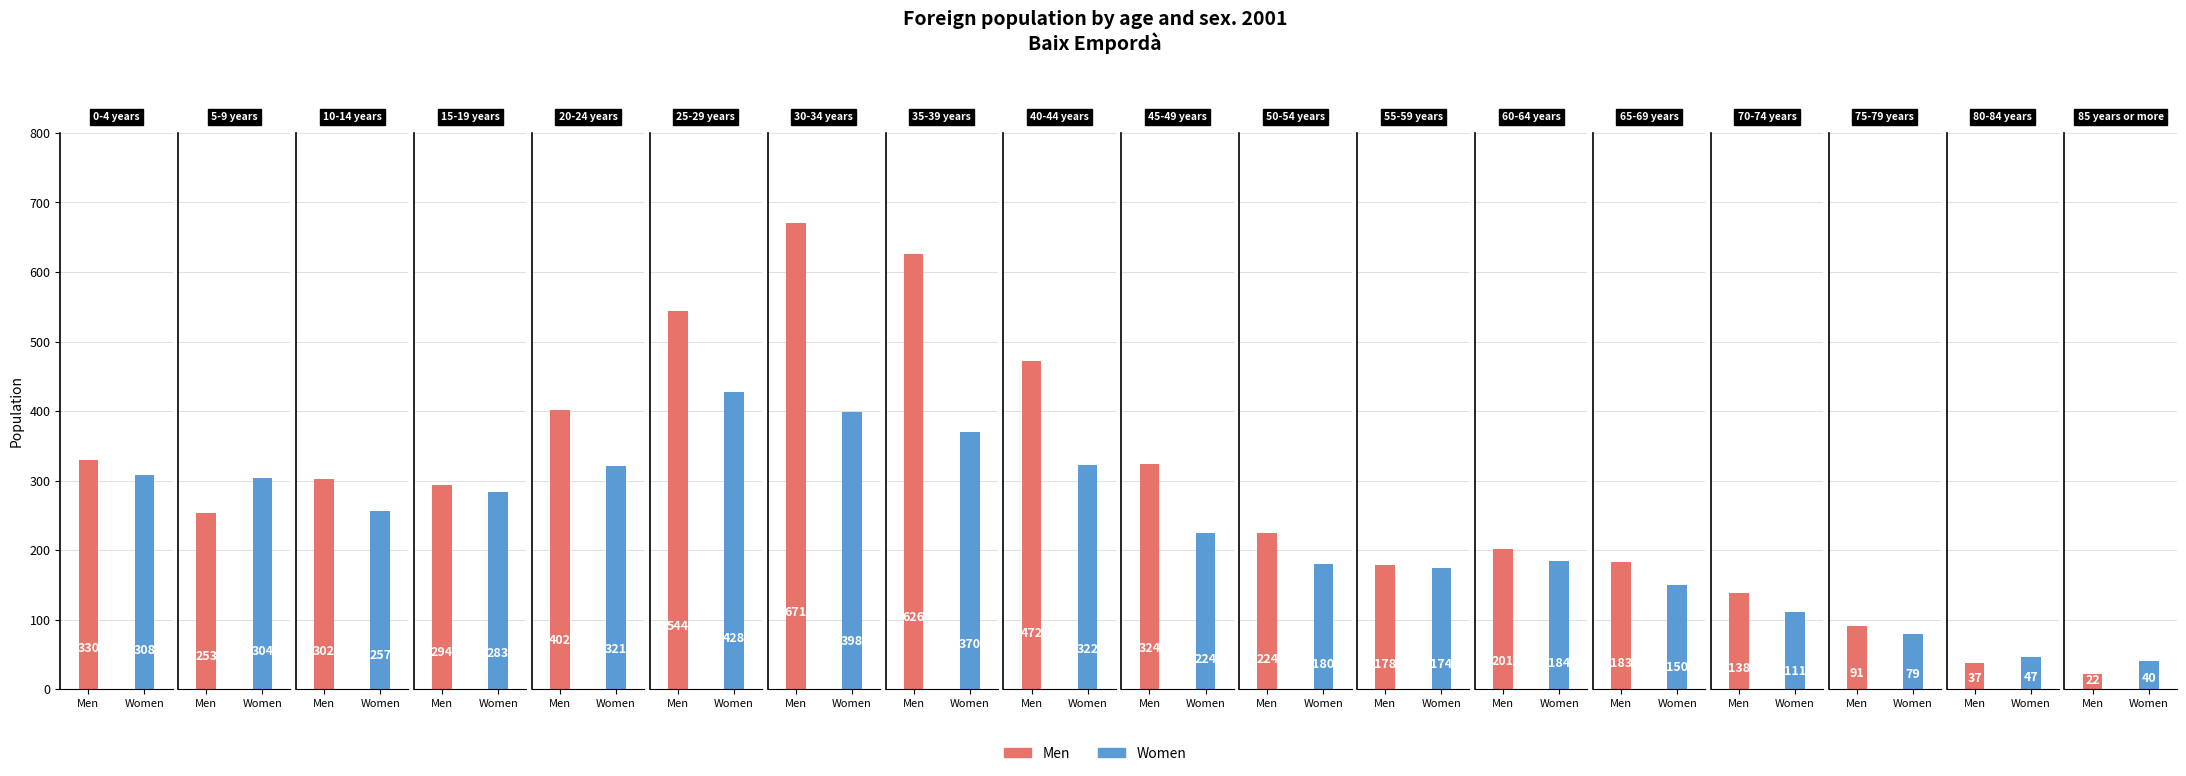

Are the bars grouped side by side (vs. stacked)?

Yes